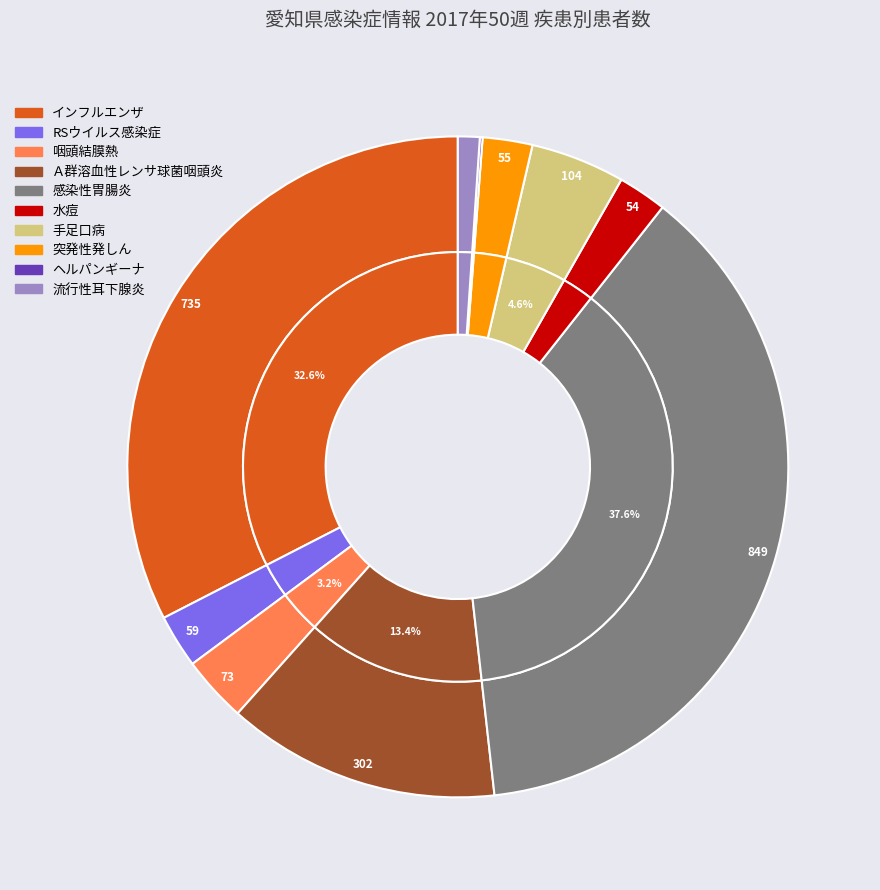

To the nearest percent, what is the difference between the Ａ群溶血性レンサ球菌咽頭炎 and 突発性発しん slice percentages?

11%